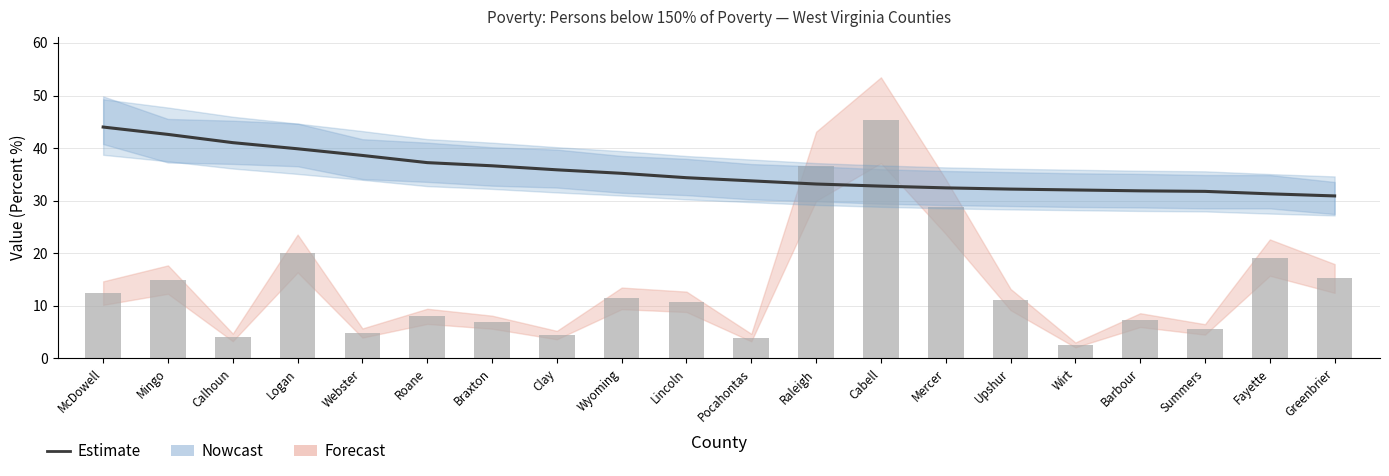

The value of People (<150% Of Poverty) [scaled] at Cabell is 45.3. True or false?

True